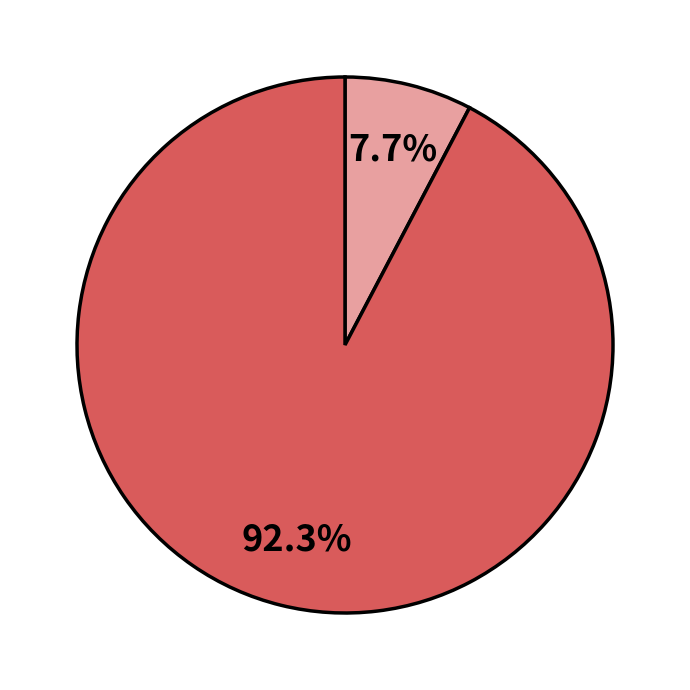

Is there a majority slice in this chart?

Yes